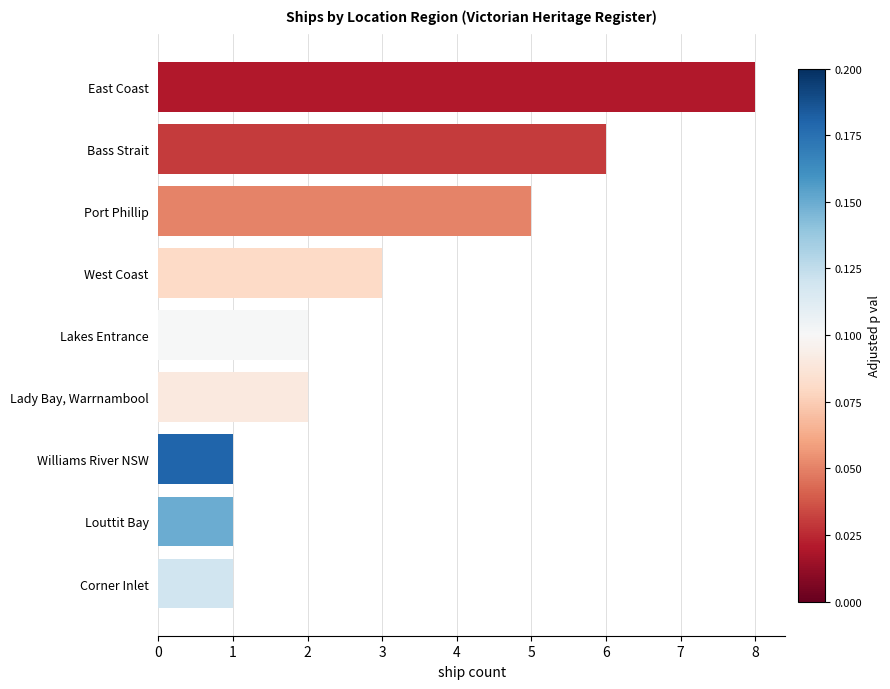

At which category does the chart reach its peak across all series?

East Coast